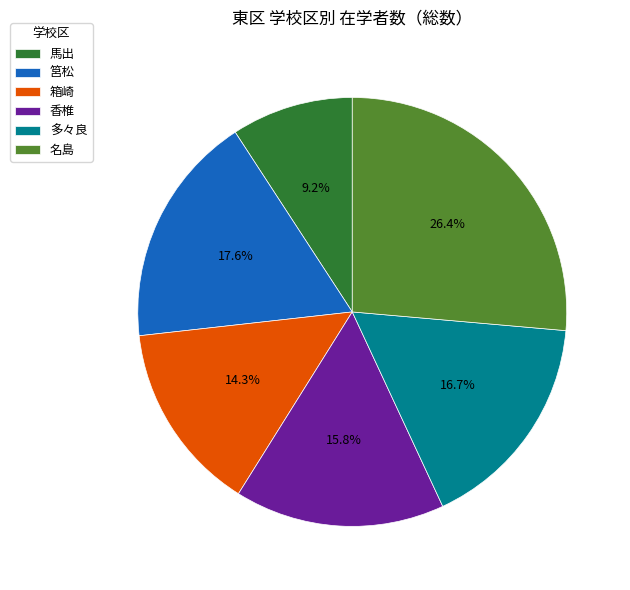

The 箱崎 slice represents 8% of the pie. True or false?

False